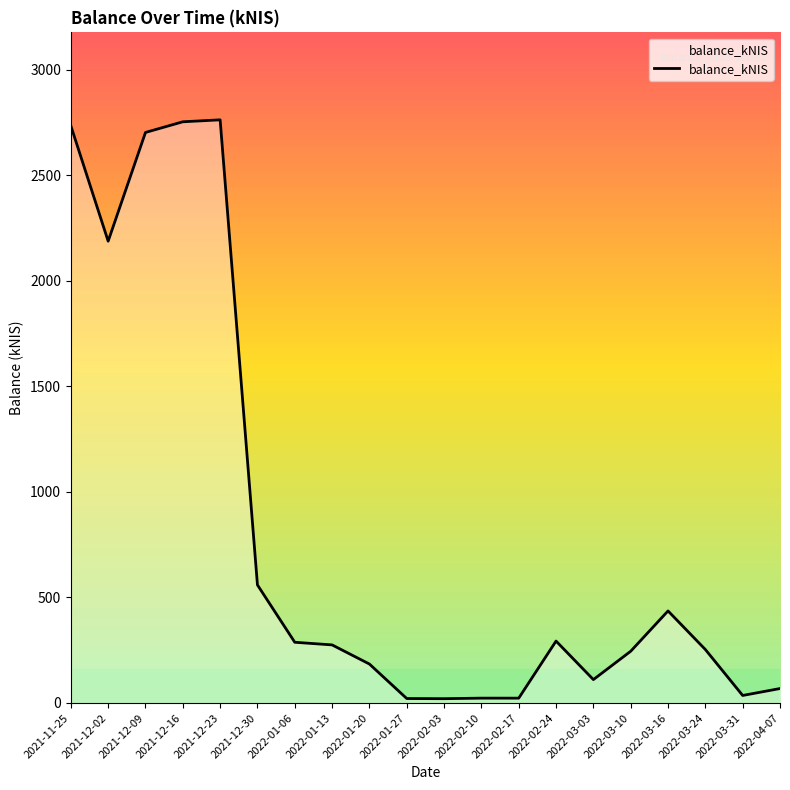

Count the number of data series in this chart.

1